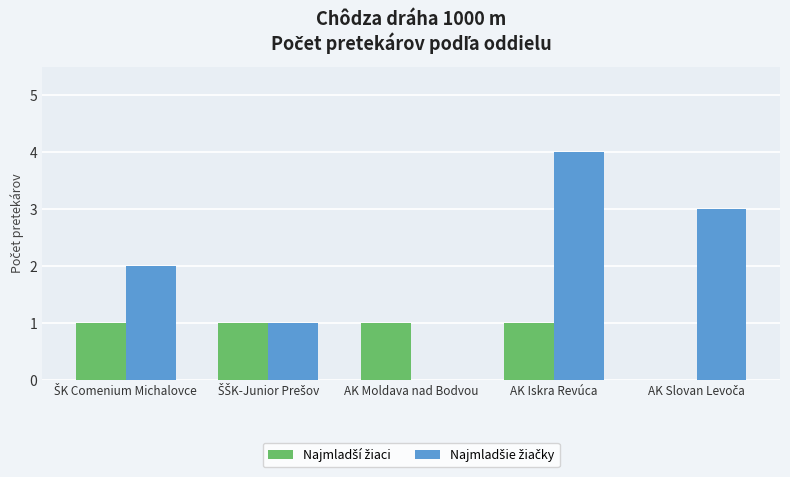

Does the chart contain stacked bars?

No